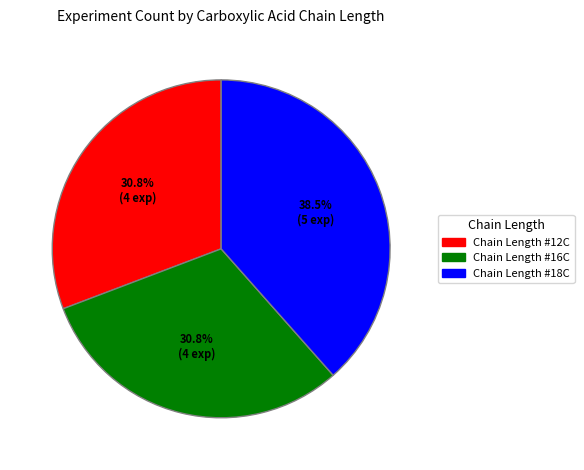

Which category has the biggest portion of the pie?

Chain Length #18C